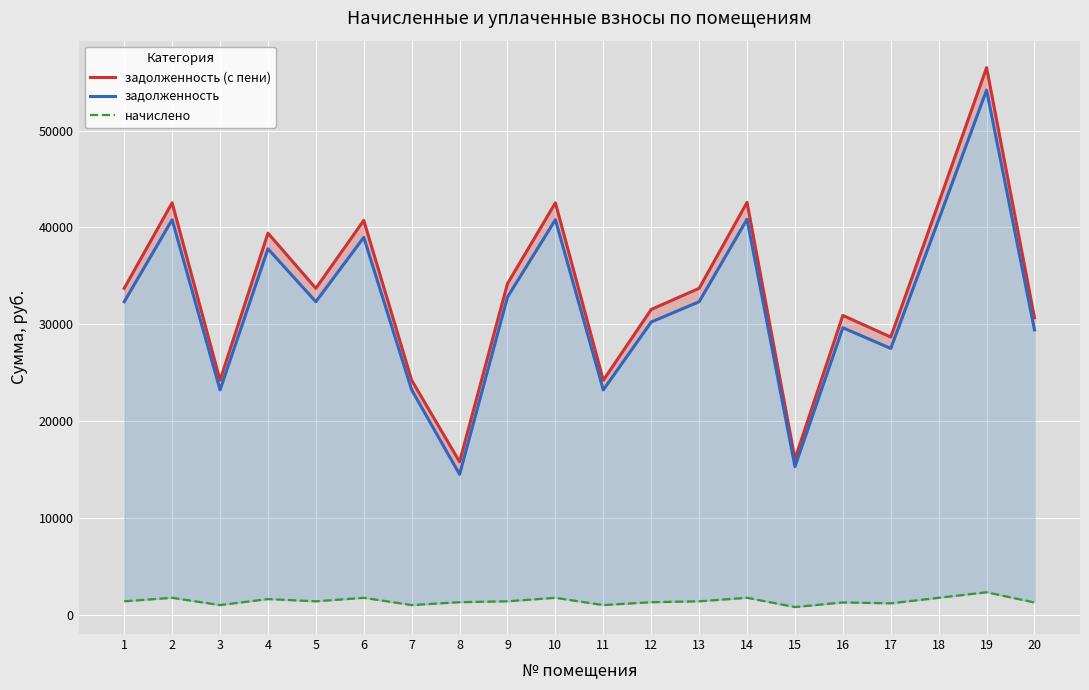

What are all the series names shown in the legend?

задолженность (с пени), задолженность, начислено